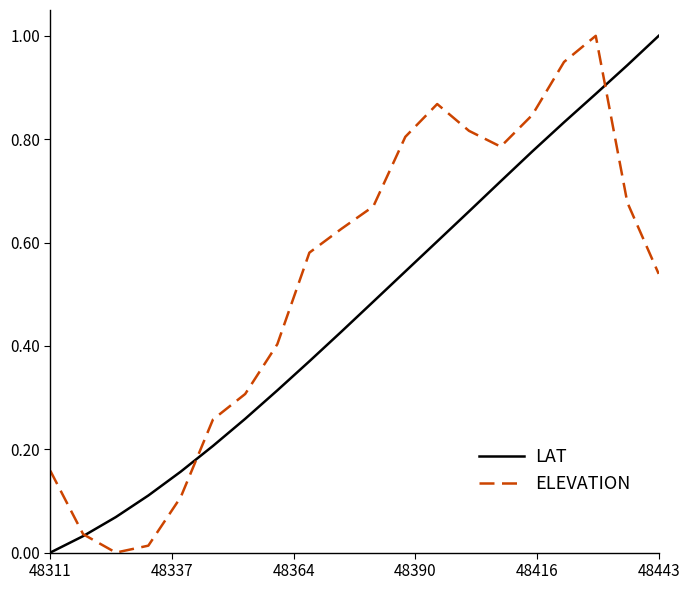

Is this an area chart (filled region under the line)?

No